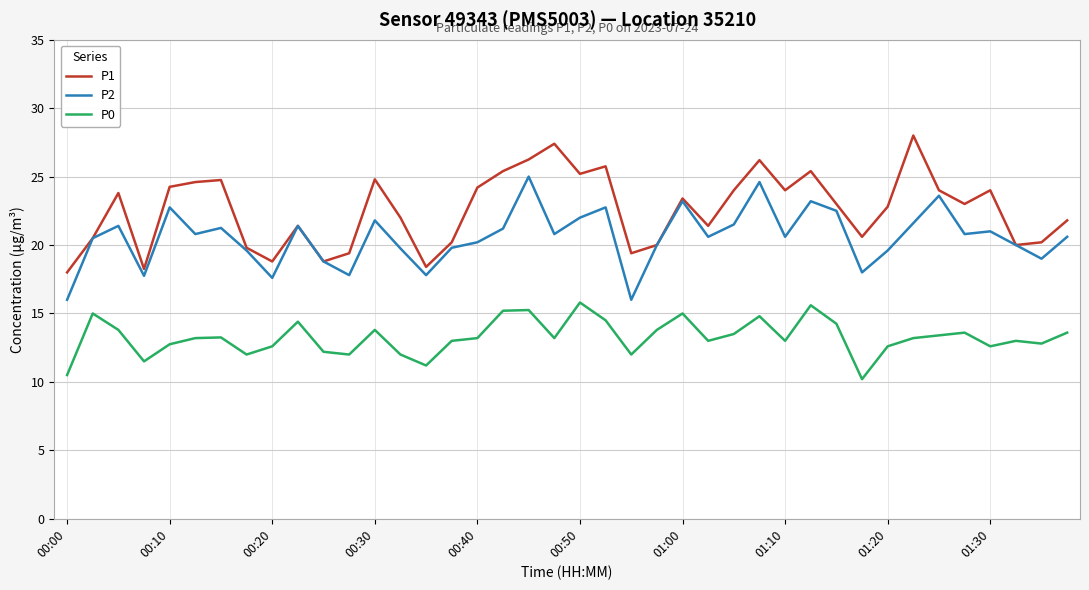

Which series has the largest range (max minus min)?

P1